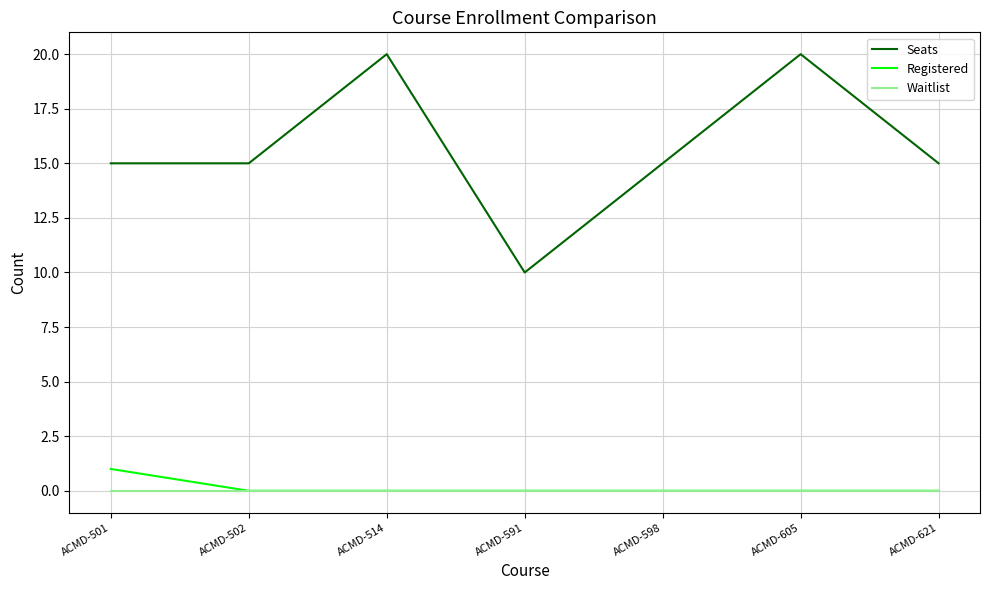

What is the greatest value displayed?

20